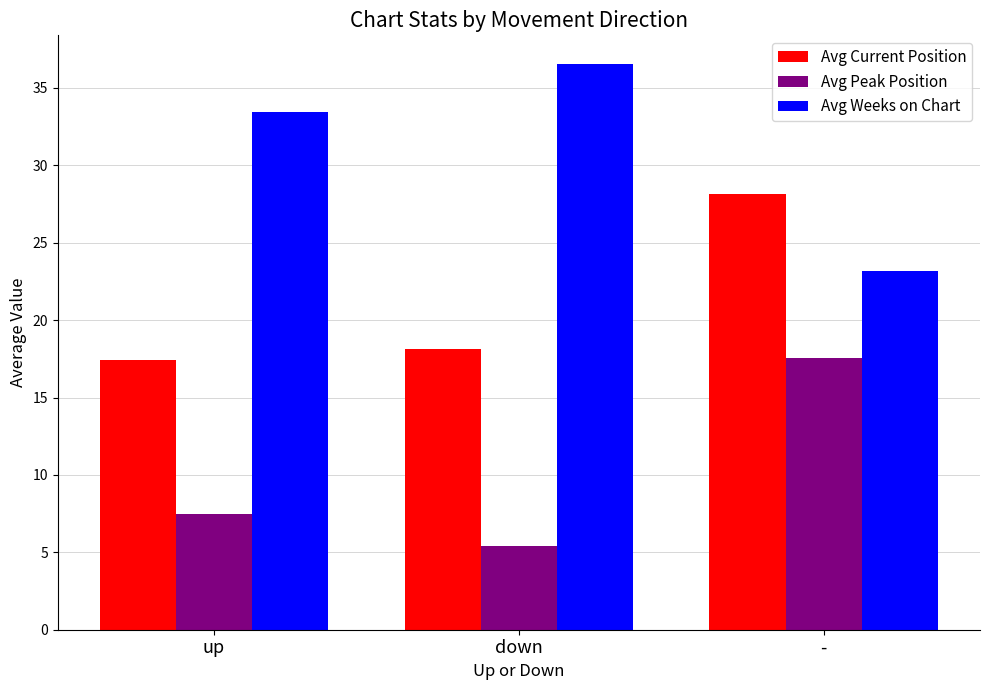

What position from the right is down?

2